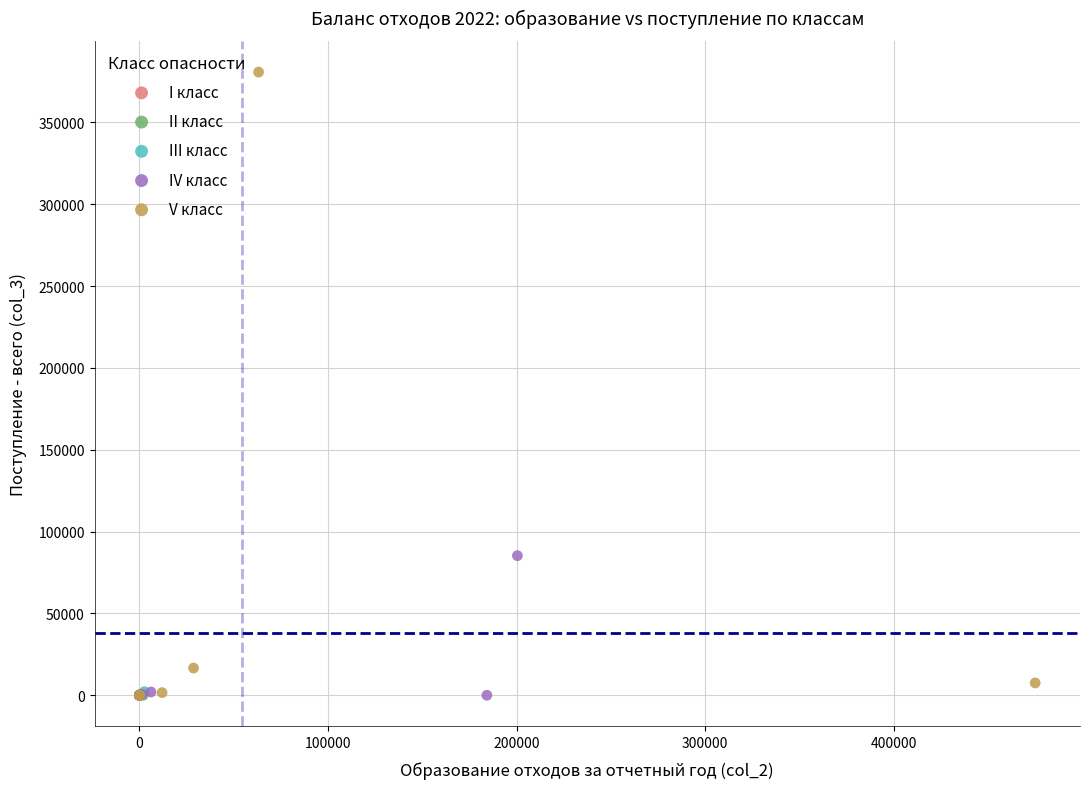

Which series contains the highest Y value?

V класс